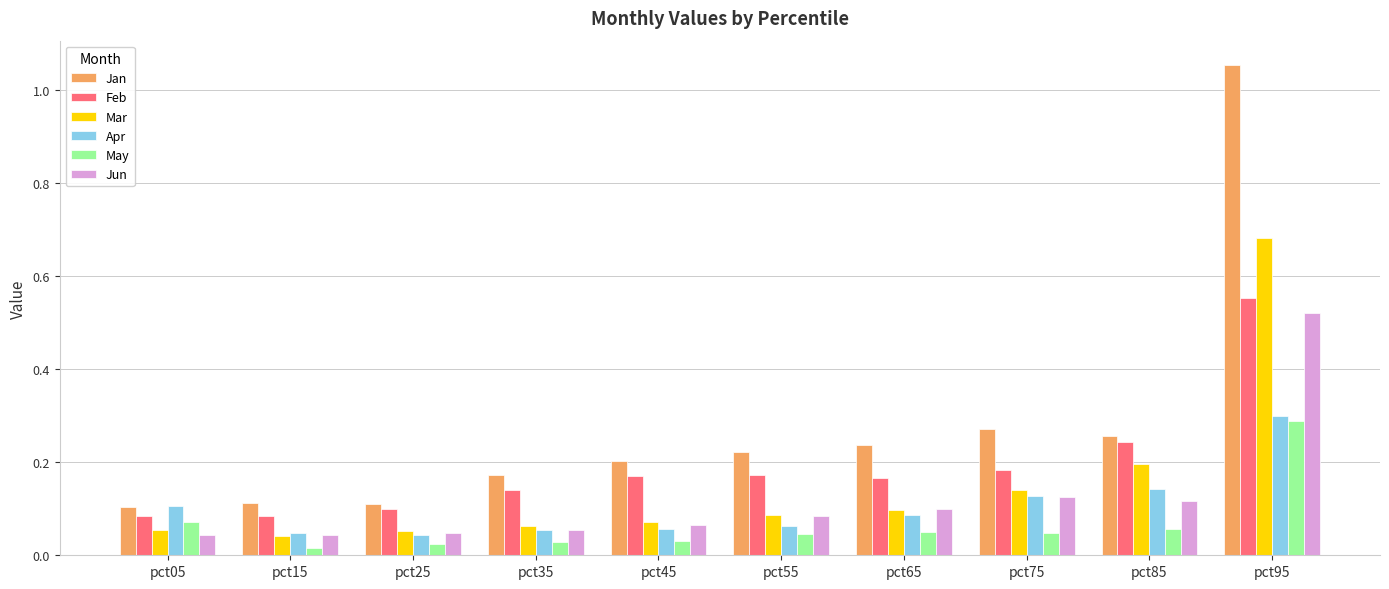

What is the difference between the maximum and minimum values in the Jan series?

0.9